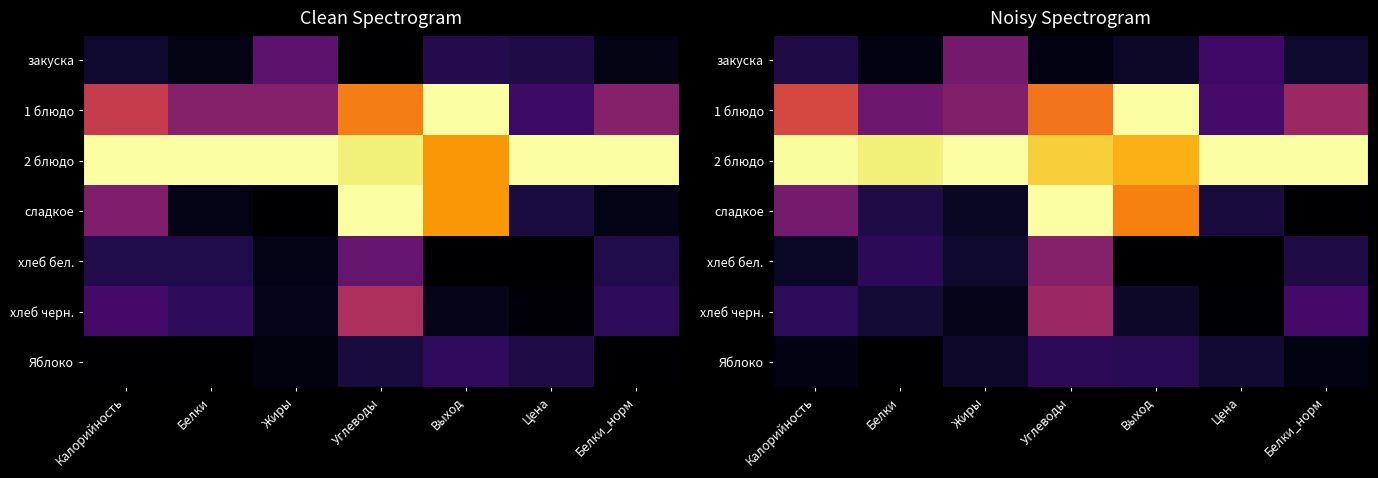

At which category is the sum across all series the highest?

Углеводы